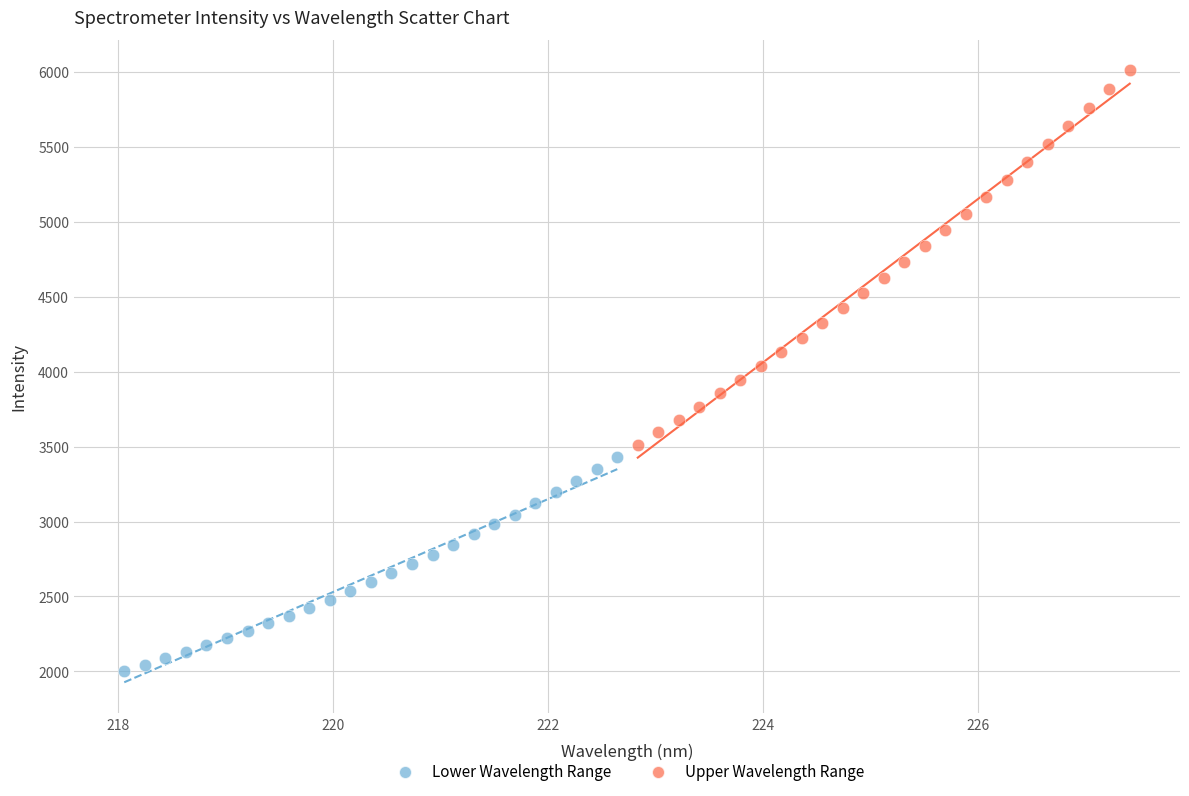

Which series contains the highest Y value?

Upper Wavelength Range